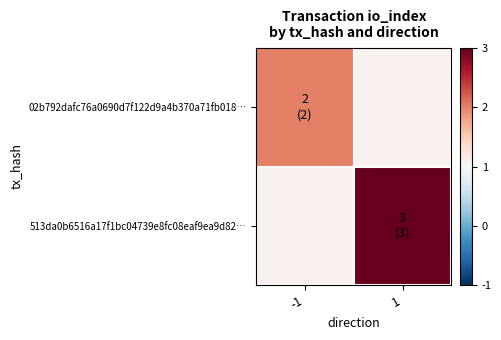

Which category has the highest value across all series?

1